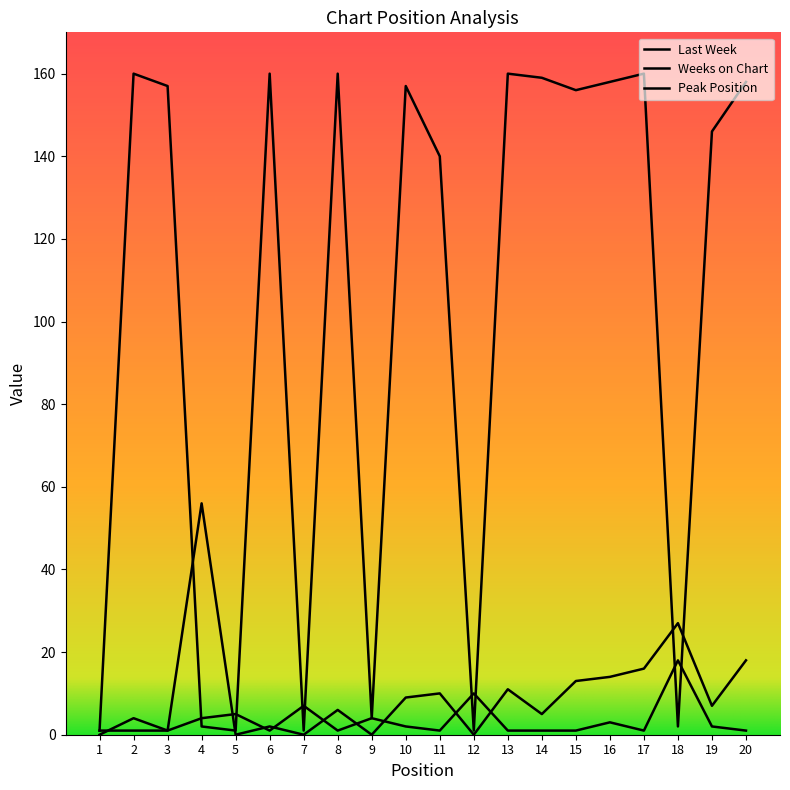

Which series has the largest total across all categories?

Weeks on Chart